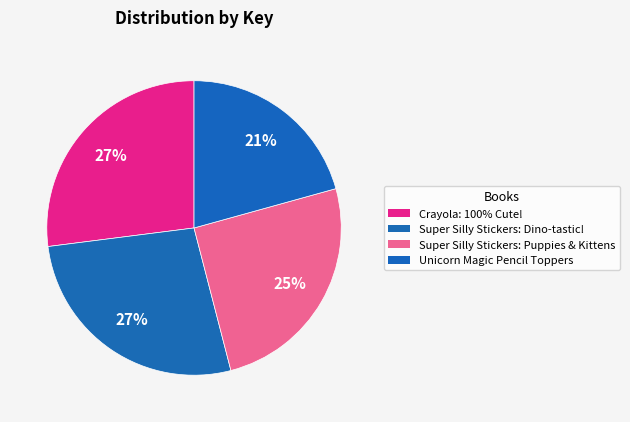

Between Super Silly Stickers: Puppies & Kittens and Crayola: 100% Cute!, which is larger?

Crayola: 100% Cute!